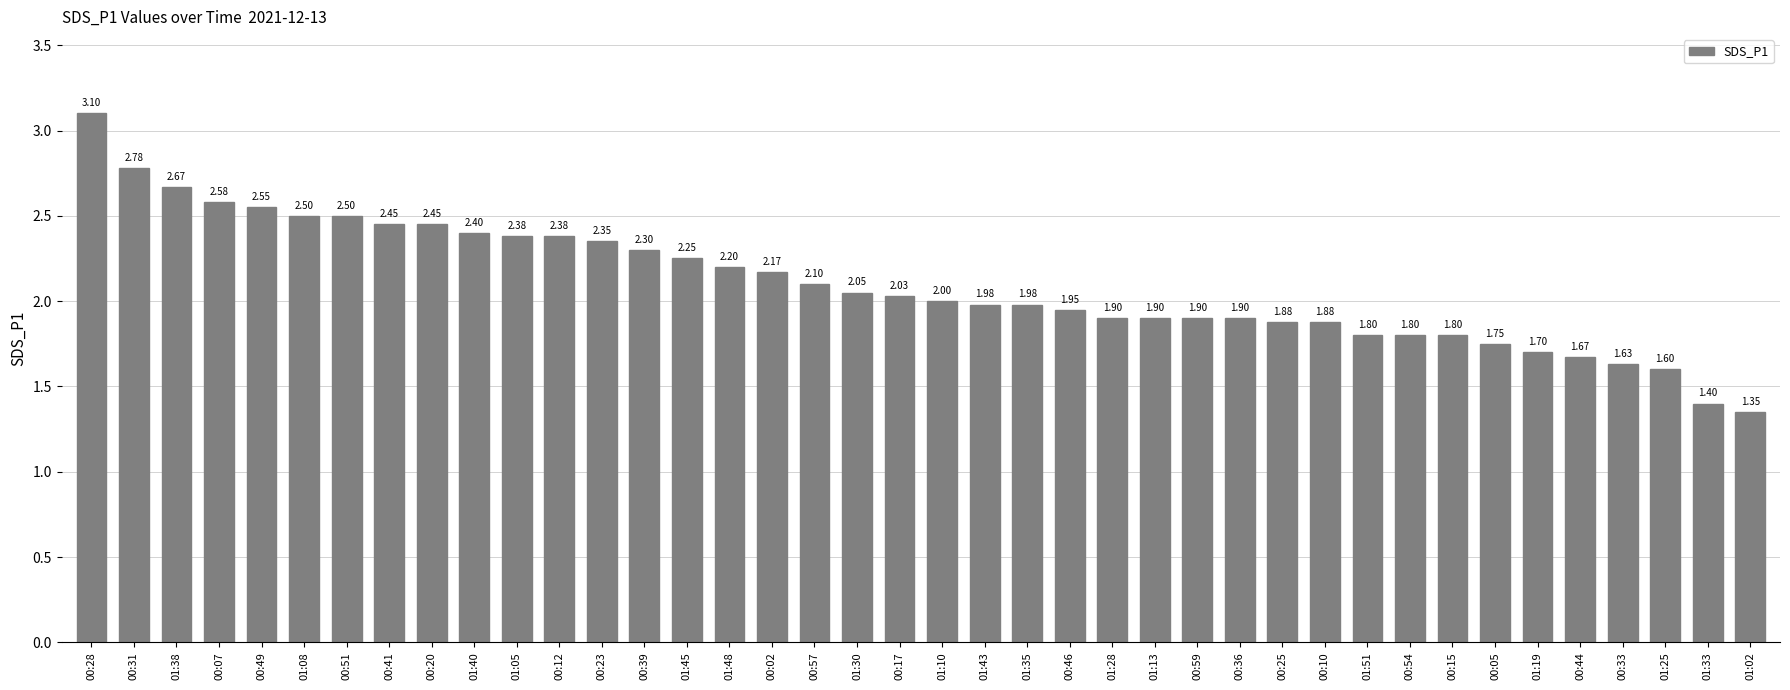

Count the number of data series in this chart.

1